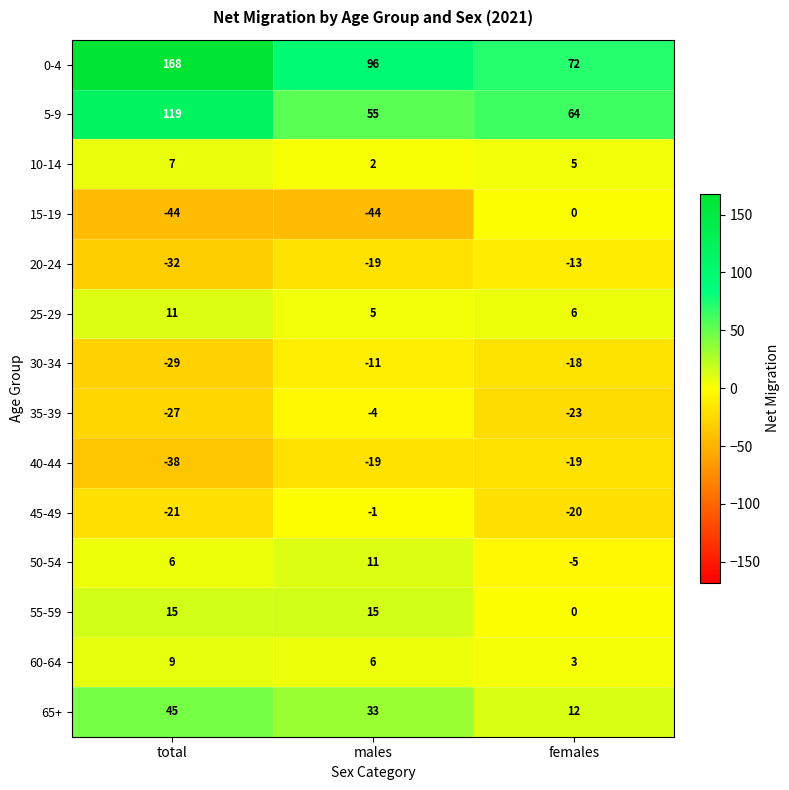

At which category does the chart reach its peak across all series?

total